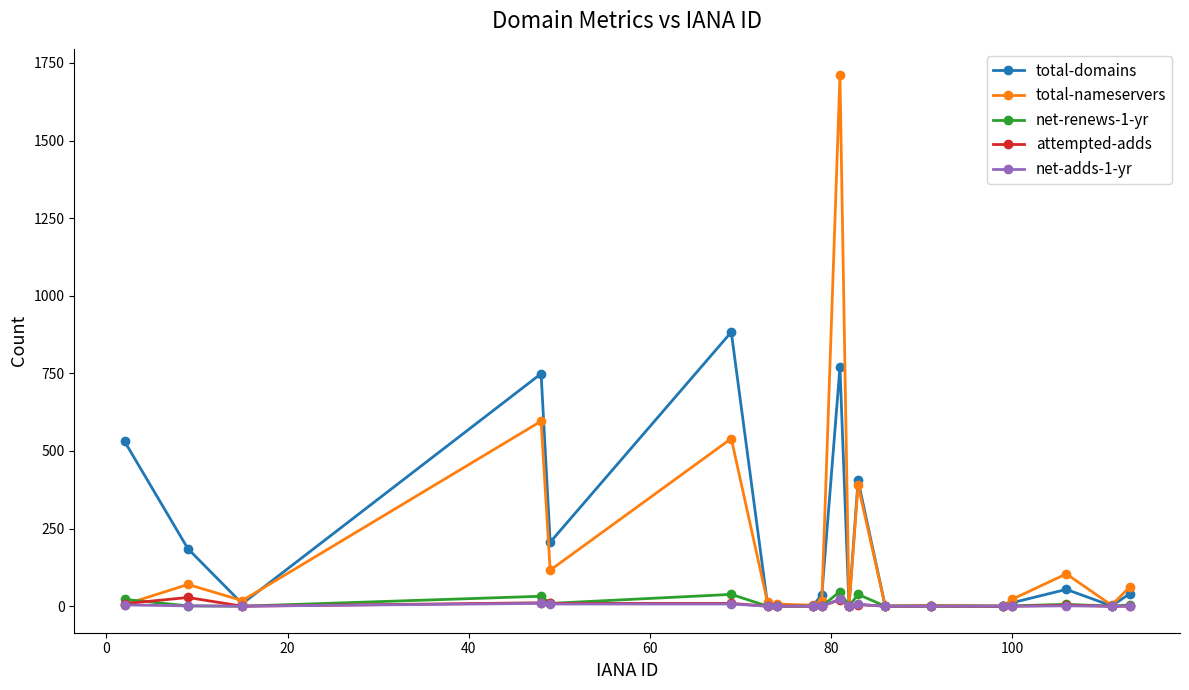

Does the chart display data point markers on the line(s)?

Yes